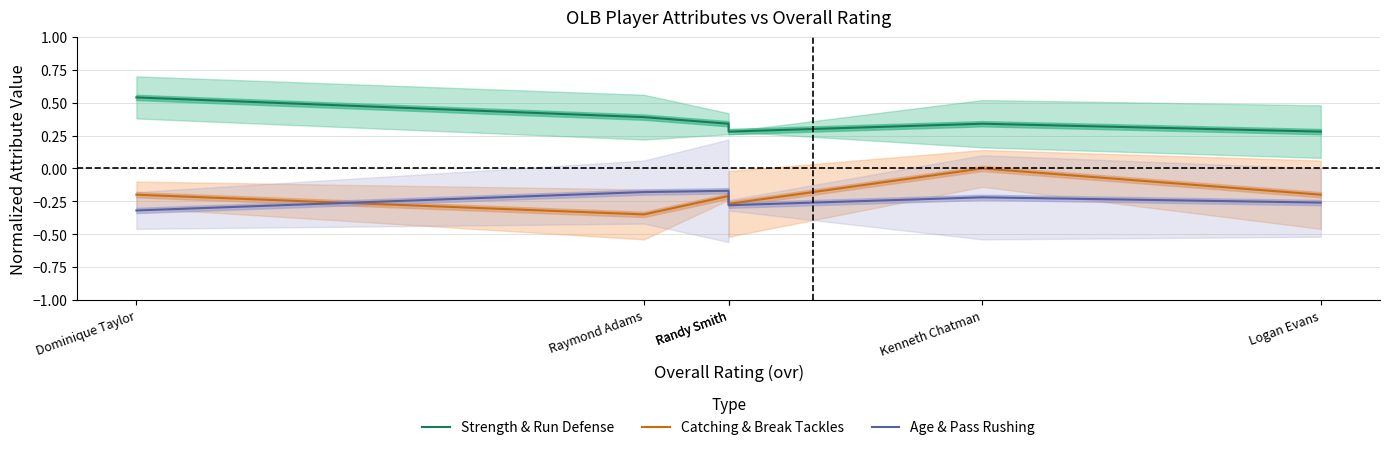

Does the chart display data point markers on the line(s)?

No